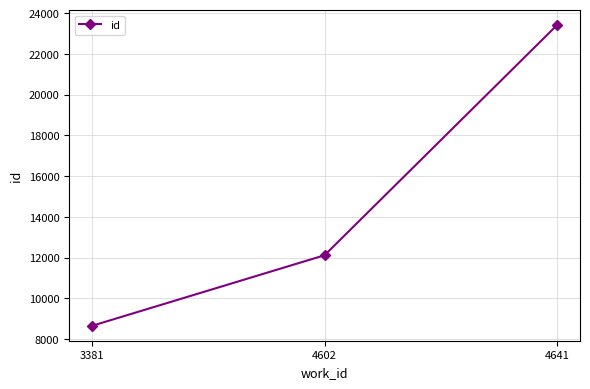

List the labels in order of value, smallest first.

3381, 4602, 4641